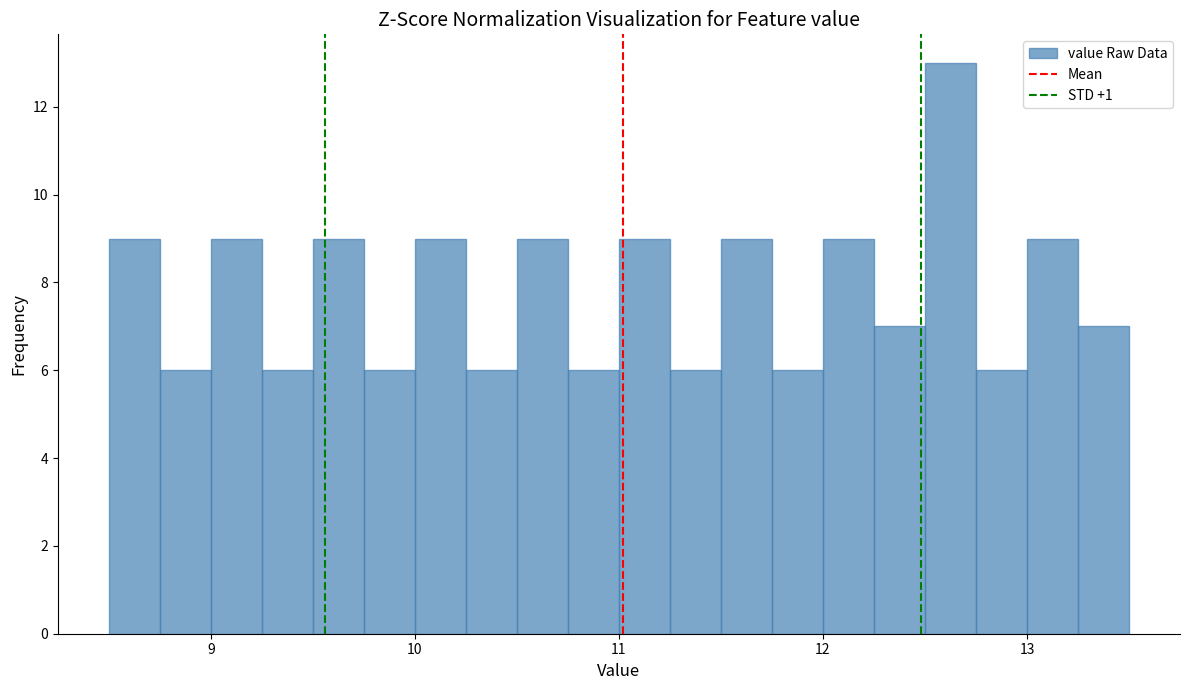

Around what value on the x-axis is the tallest bar? Give the approximate position of its centre, as read against the axis.

12.6